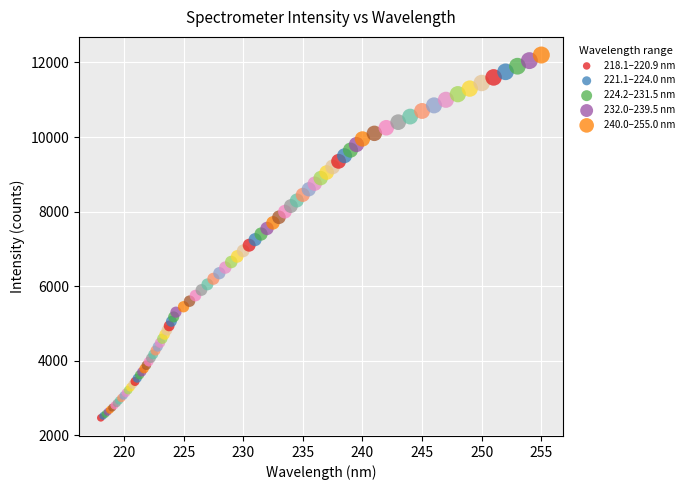

Which series contains the highest Y value?

240.0–255.0 nm